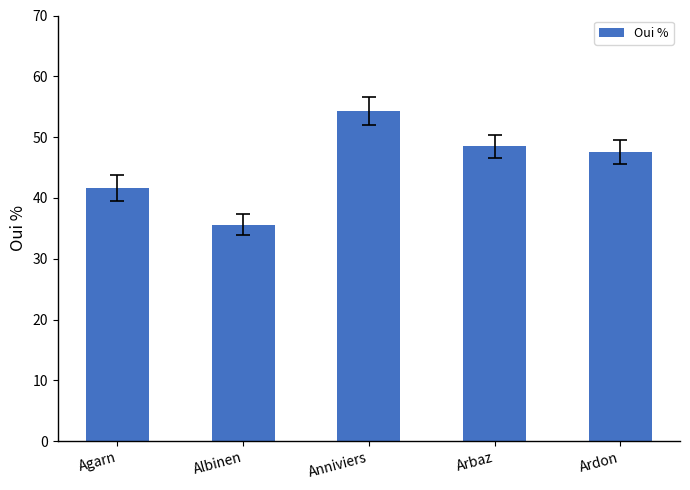

The value at Anniviers is 17.3. True or false?

False